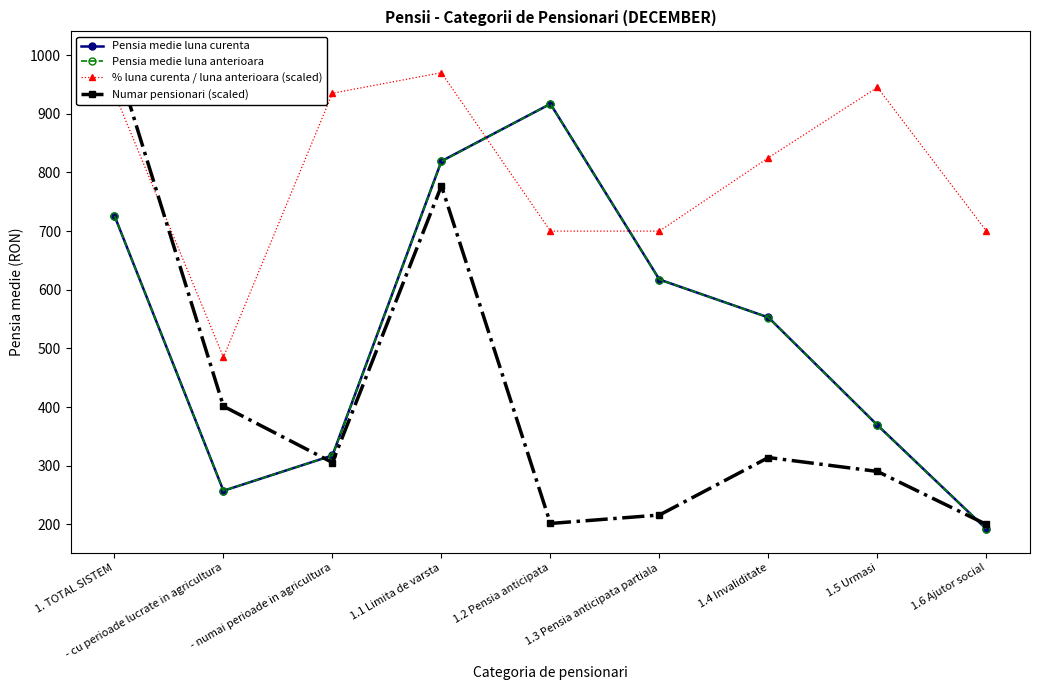

Between which two adjacent categories do Numar pensionari (scaled) and Pensia medie luna curenta first intersect?

- cu perioade lucrate in agricultura and - numai perioade in agricultura